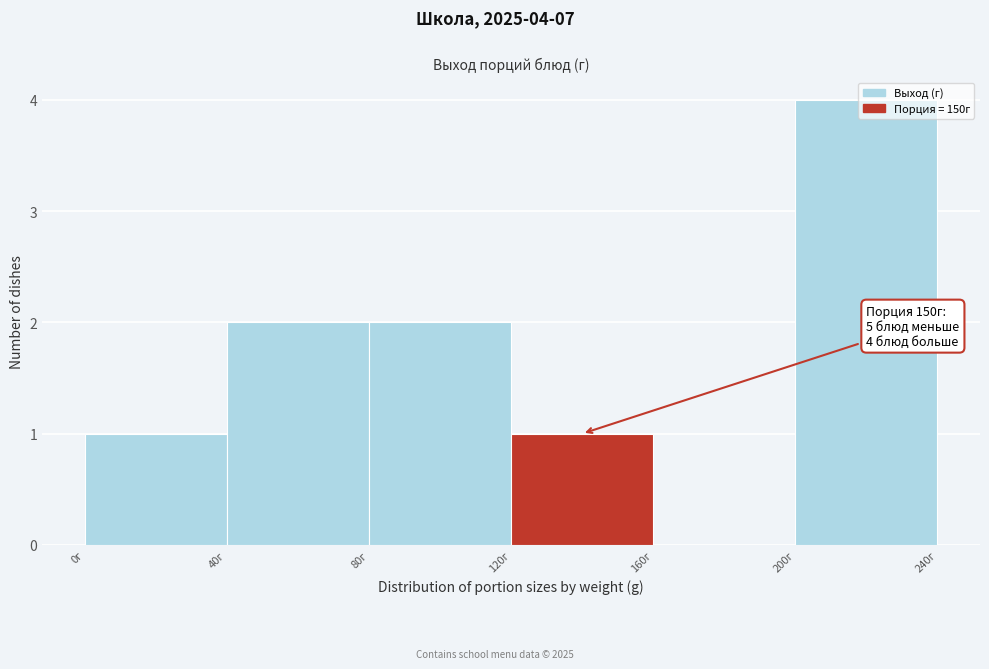

Which range on the x-axis has the tallest bar?

200 to 240